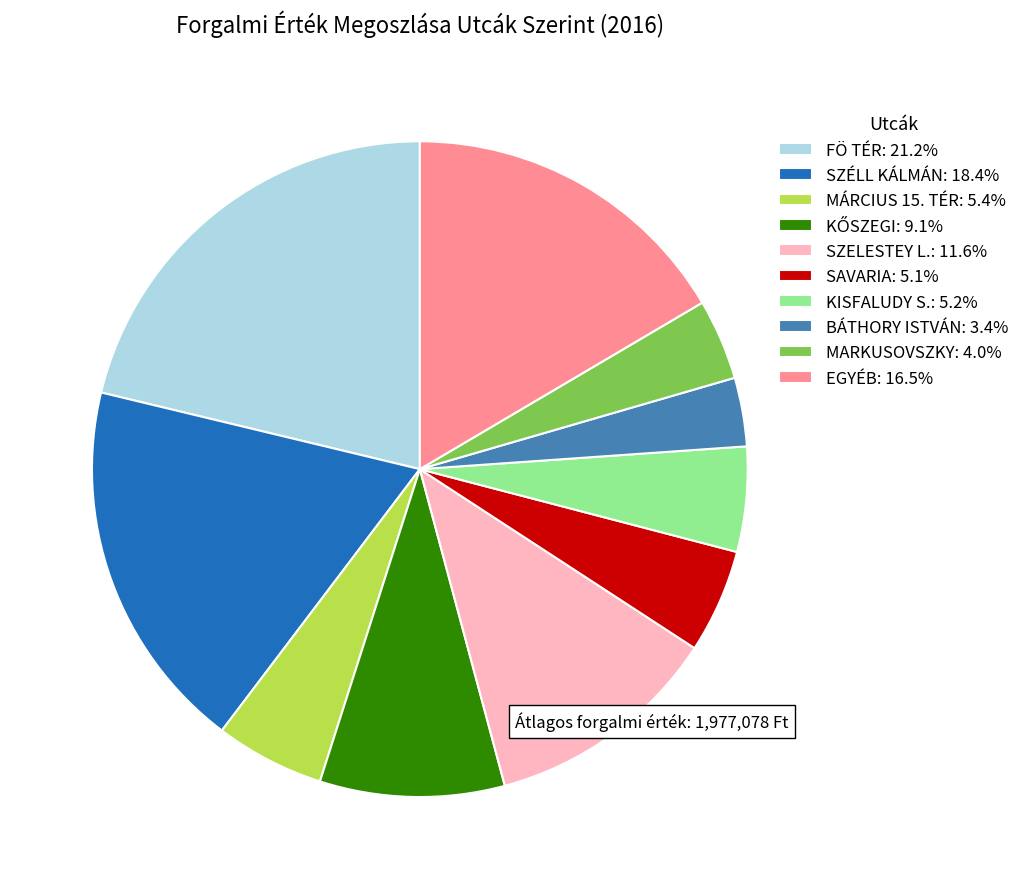

Do MARKUSOVSZKY: 4.0% and EGYÉB: 16.5% together represent more than half of the pie?

No